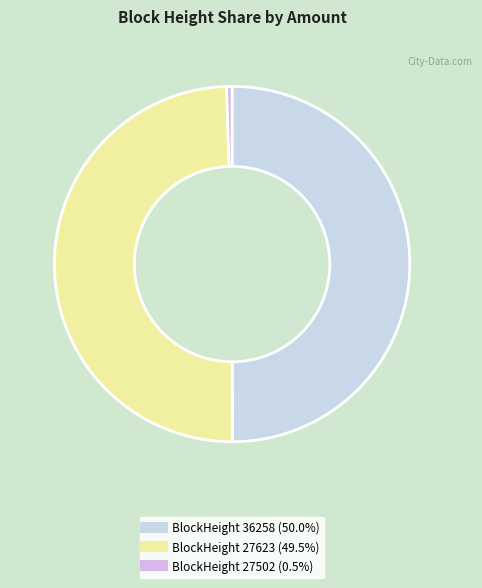

Count the number of slices in the pie.

3